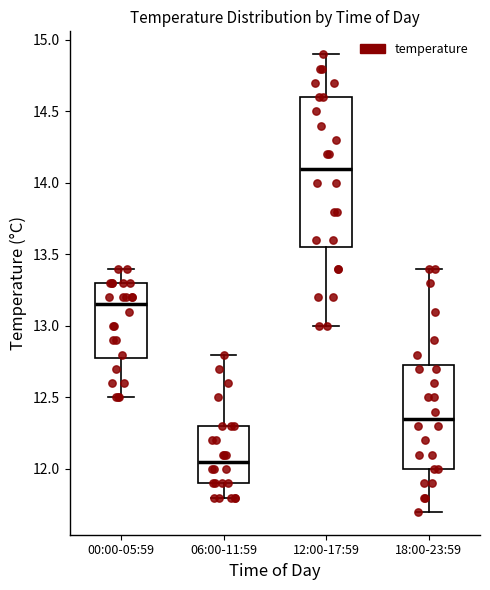

Reading left to right, transcribe this box plot: for each box, give where its median line is, the range the box spans, and where its two whiskers end, as read against the y-axis. The values are not printed on the chart, so give them approximately, as read against the axis.

00:00-05:59: median 13.15, box 12.80 to 13.30, whiskers 12.50 to 13.40
06:00-11:59: median 12.05, box 11.90 to 12.30, whiskers 11.80 to 12.80
12:00-17:59: median 14.10, box 13.55 to 14.60, whiskers 13.00 to 14.90
18:00-23:59: median 12.35, box 12.00 to 12.75, whiskers 11.70 to 13.40